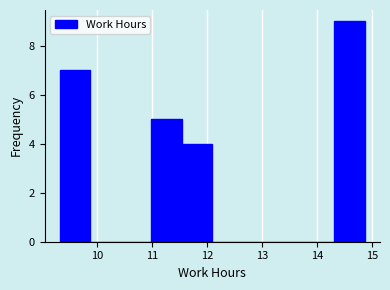

Reading left to right, list every bar in this chart as the range it spans on the x-axis followed by its height. Neither the bar edges nor the heights are printed on the chart, so give them approximately, as read against the axes.

9.3 to 9.9: 7
9.9 to 10.4: 0
10.4 to 11.0: 0
11.0 to 11.5: 5
11.5 to 12.1: 4
12.1 to 12.7: 0
12.7 to 13.2: 0
13.2 to 13.8: 0
13.8 to 14.3: 0
14.3 to 14.9: 9